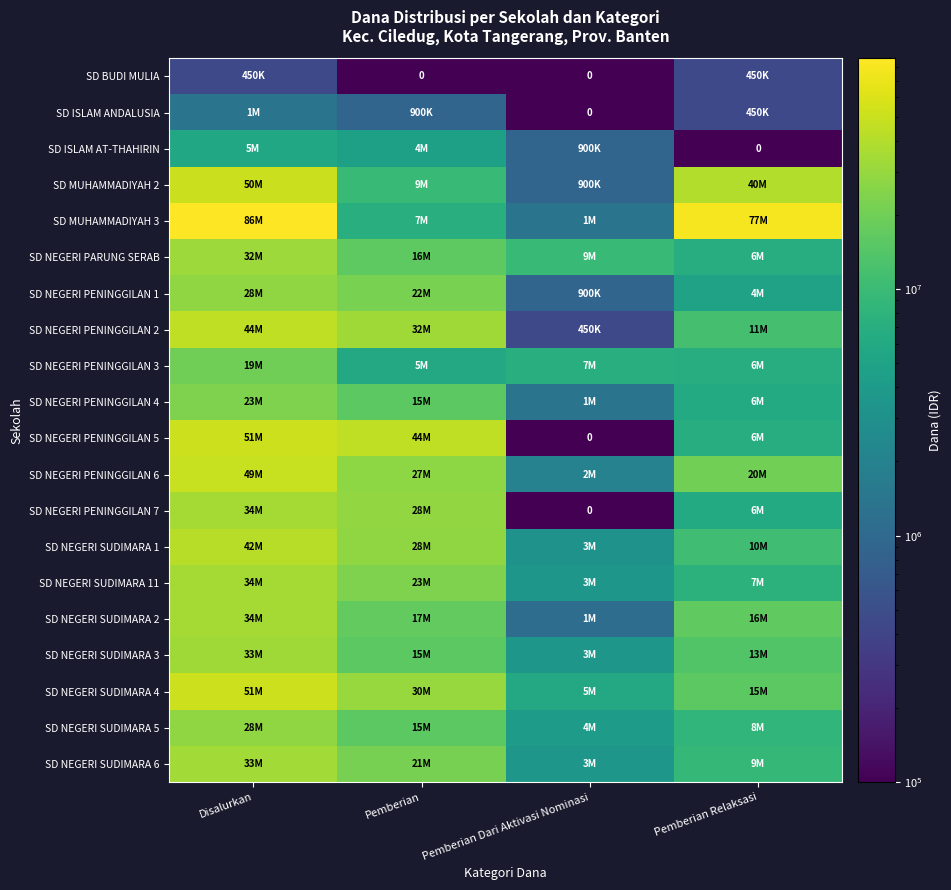

How many data points in SD NEGERI PENINGGILAN 3 are above 7200000?

1